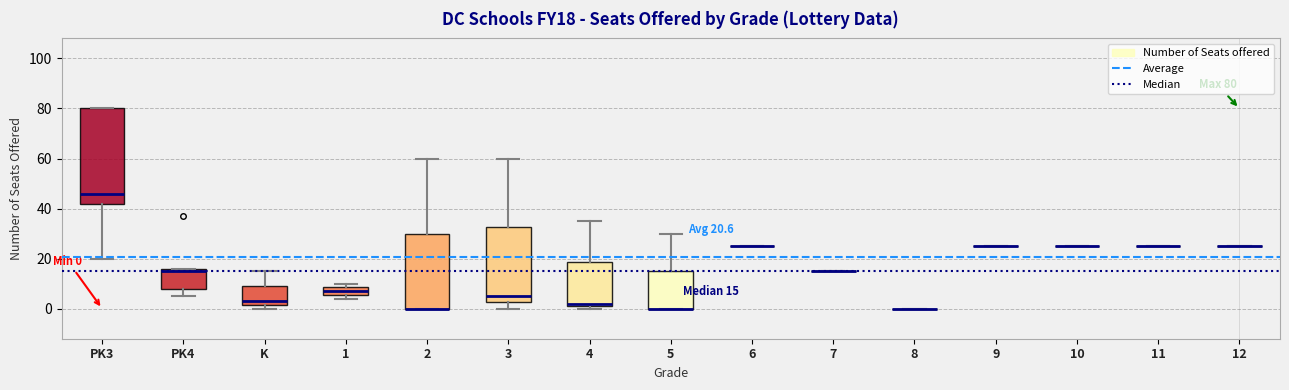

Comparing the boxes themselves (not the whiskers), which one is the tallest?

PK3